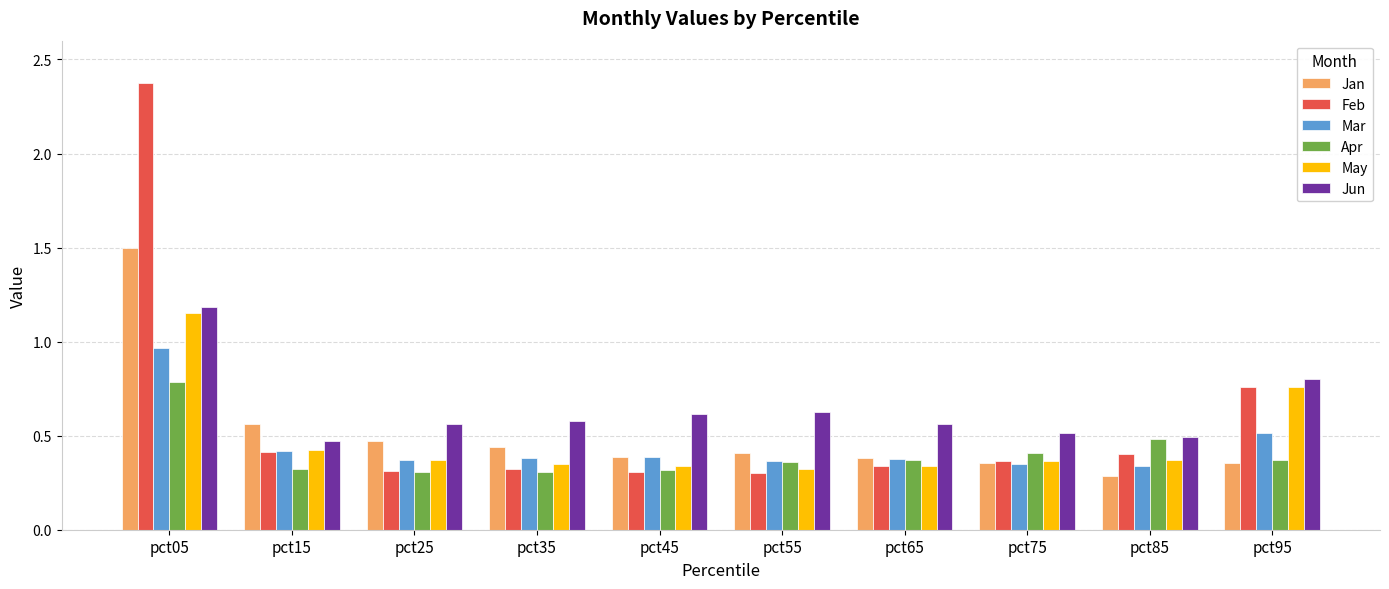

At which category is the sum across all series the highest?

pct05